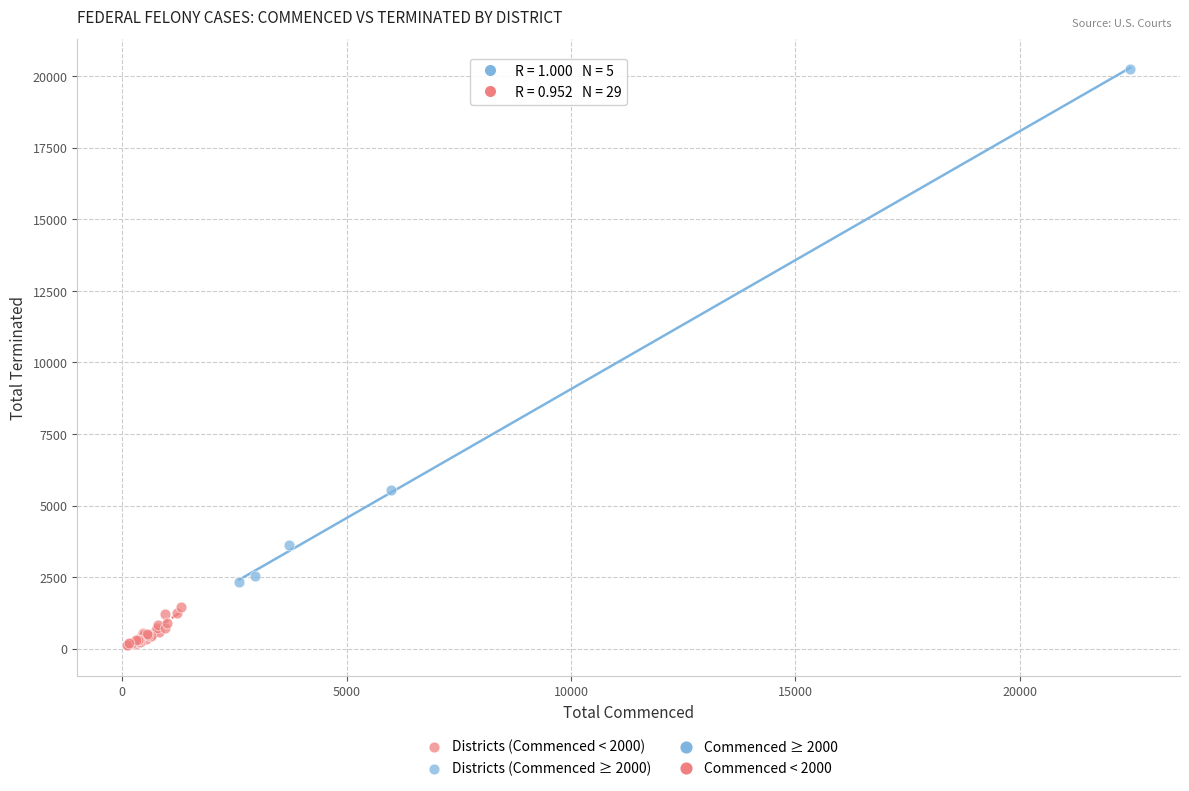

Which series has the largest Y range (max minus min)?

Districts (Commenced ≥ 2000)